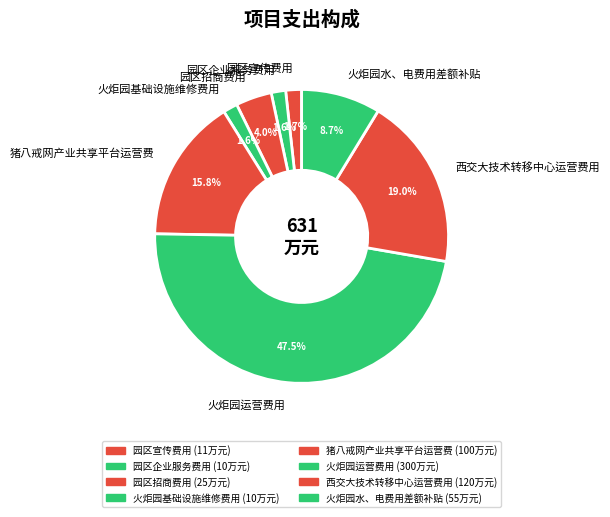

Is it true that 猪八戒网产业共享平台运营费 is 7% of the pie?

False